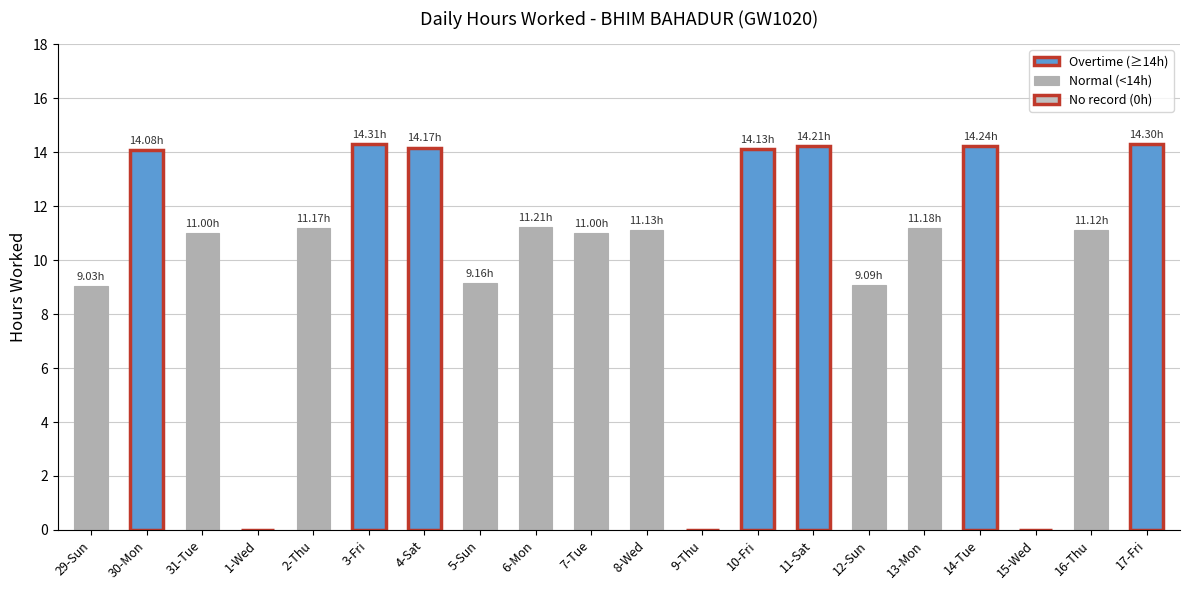

What is the ratio of the value at 13-Mon to the value at 2-Thu?

1.0